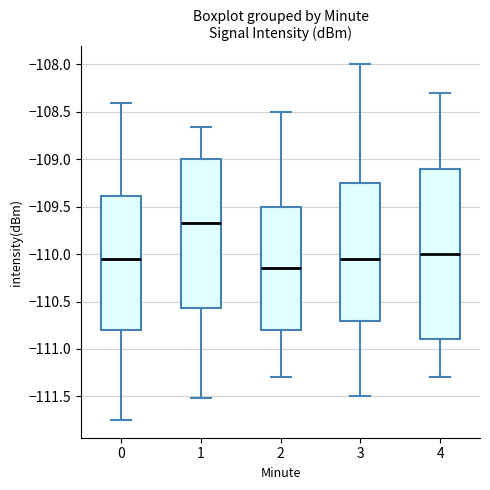

Reading left to right, read every box against the y-axis: the position of its median line, the range the box covers, and the ends of its whiskers. The values are not printed on the chart, so give them approximately, as read against the axis.

0: median -110.05, box -110.80 to -109.40, whiskers -111.75 to -108.40
1: median -109.70, box -110.55 to -109.00, whiskers -111.50 to -108.65
2: median -110.15, box -110.80 to -109.50, whiskers -111.30 to -108.50
3: median -110.05, box -110.70 to -109.25, whiskers -111.50 to -108.00
4: median -110.00, box -110.90 to -109.10, whiskers -111.30 to -108.30